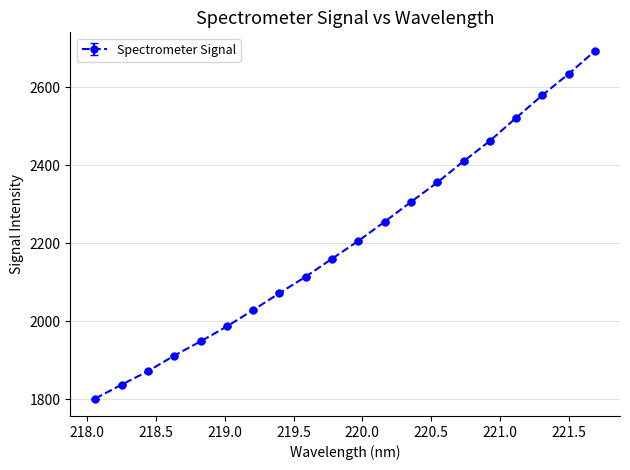

What is the minimum value shown in the chart?

1801.5